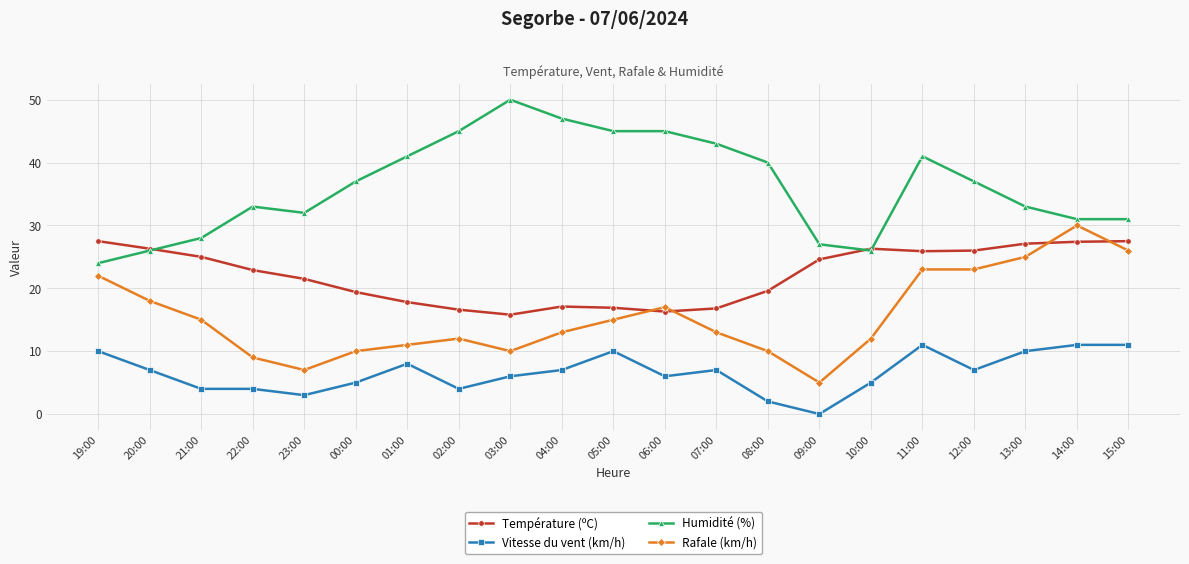

At which category does the chart reach its minimum across all series?

09:00